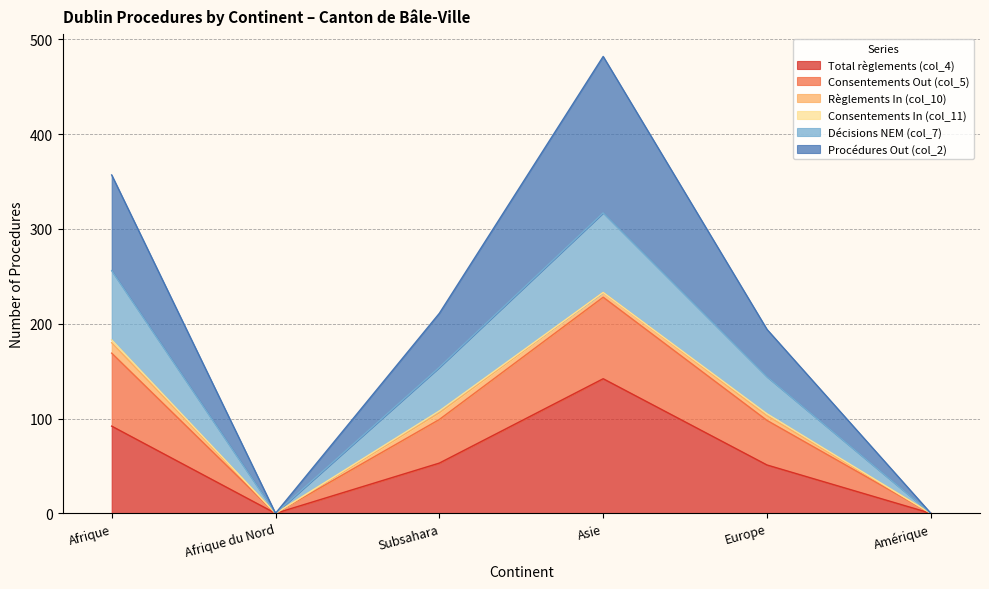

How many Total règlements (col_4) values are between 0 and 92?

5